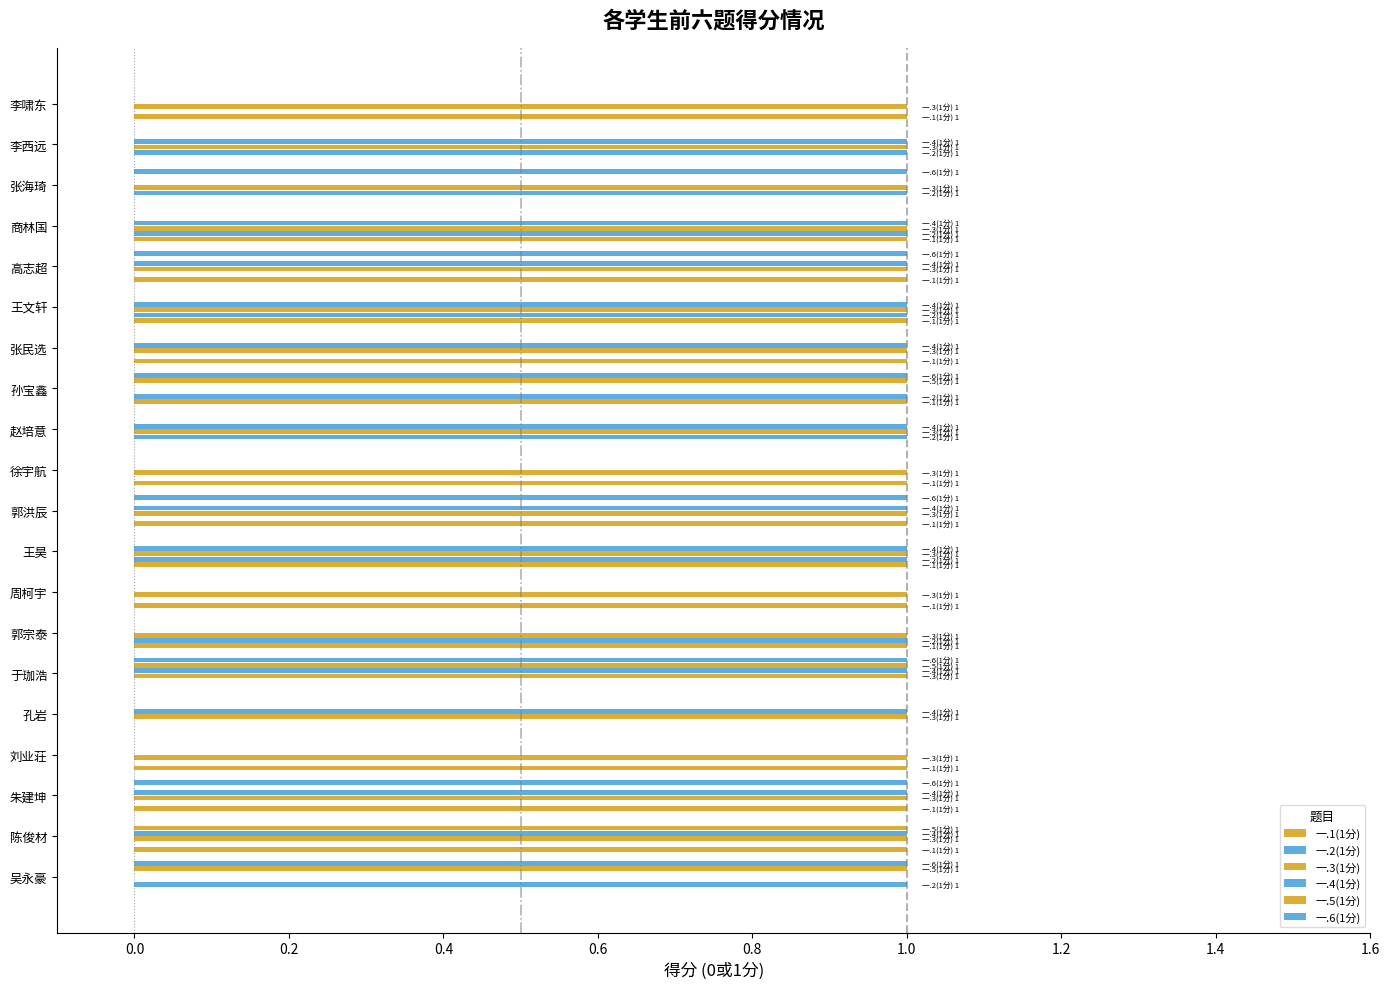

Count the number of categories in the chart.

20